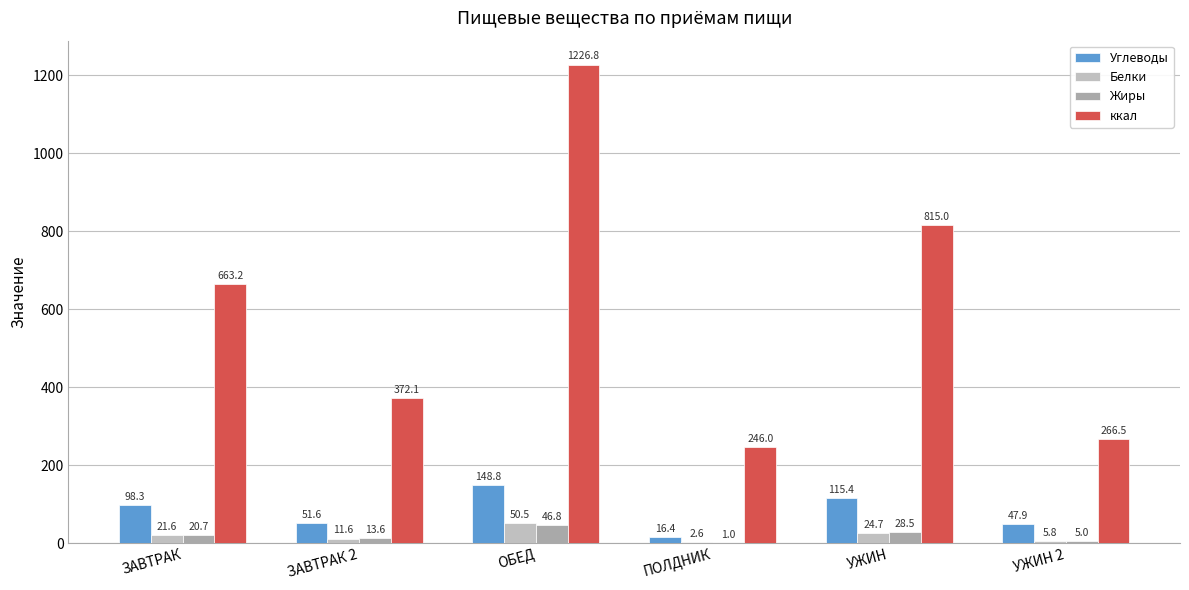

True or false: ккал has a value of 266.5 at УЖИН 2.

True